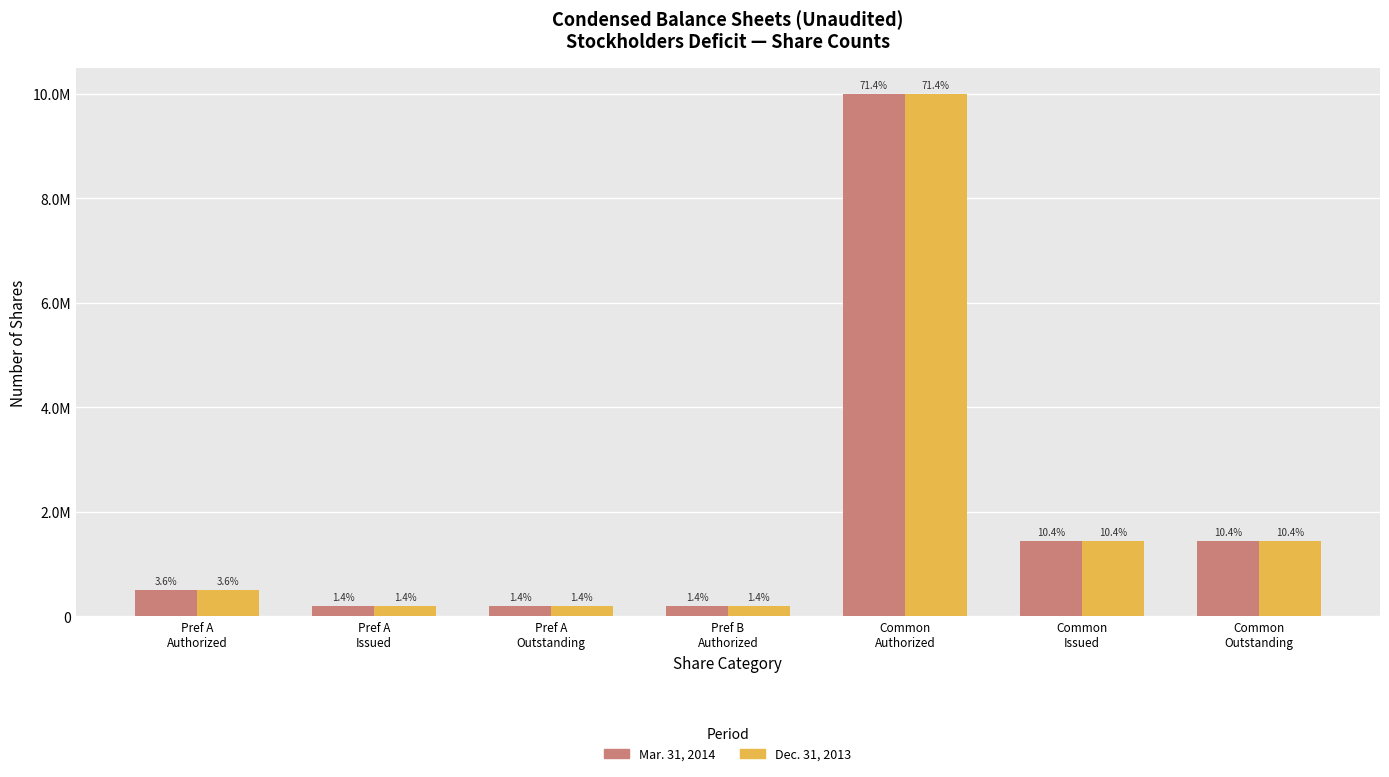

Does the chart contain any negative values?

No